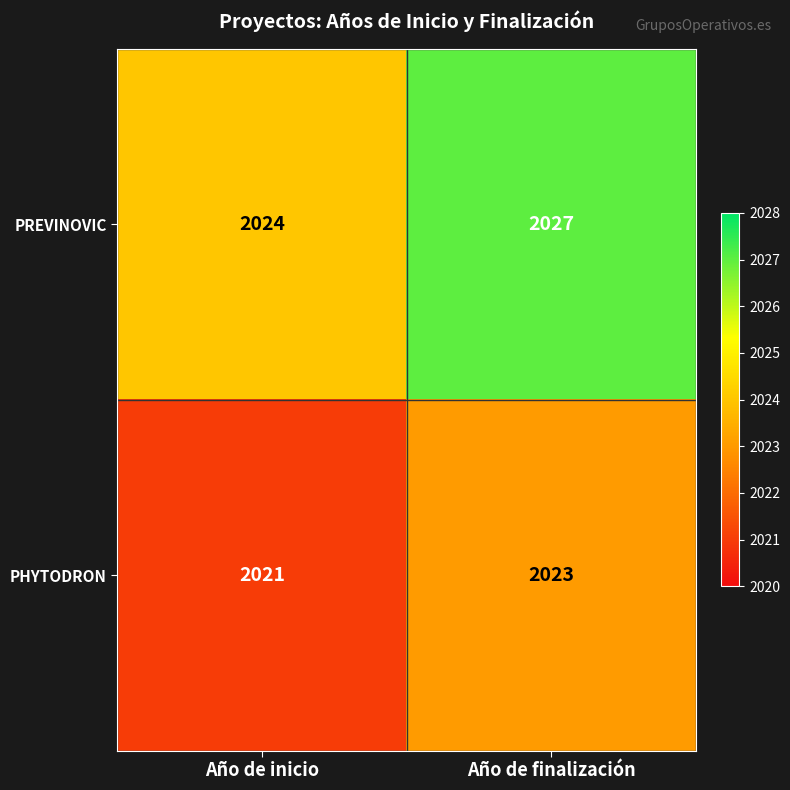

Reading left to right, list all the values displayed in this chart.

PREVINOVIC: Año de inicio=2024	Año de finalización=2027
PHYTODRON: Año de inicio=2021	Año de finalización=2023